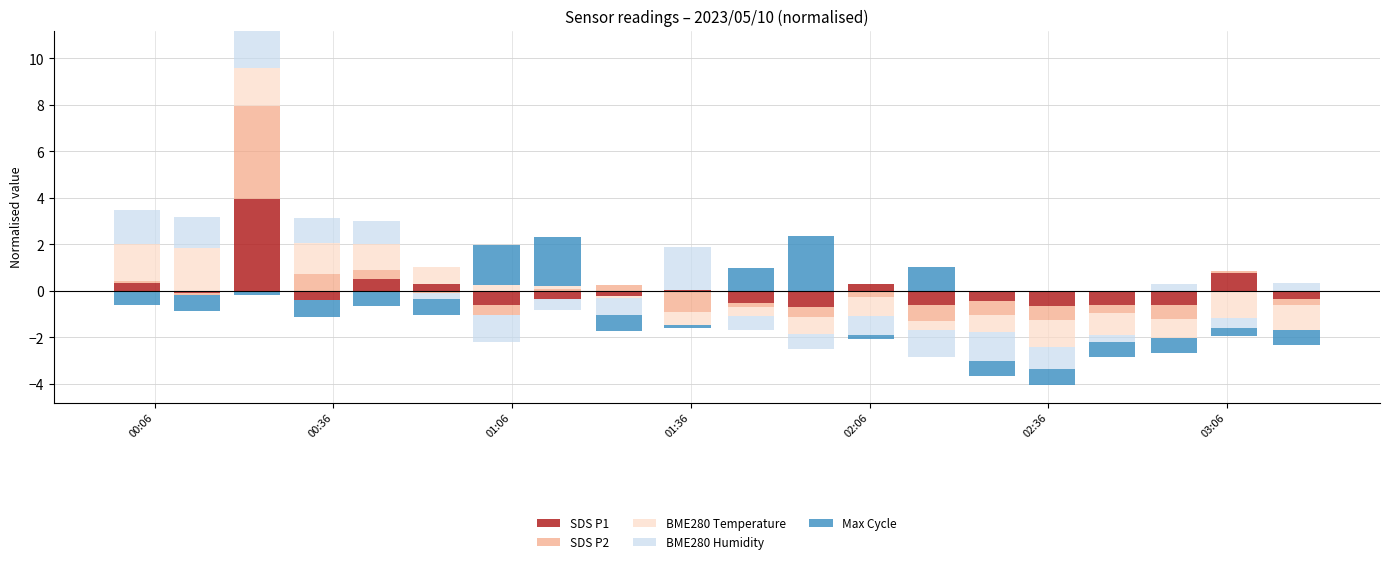

Between 02:36 and 00:06, which is larger?

00:06